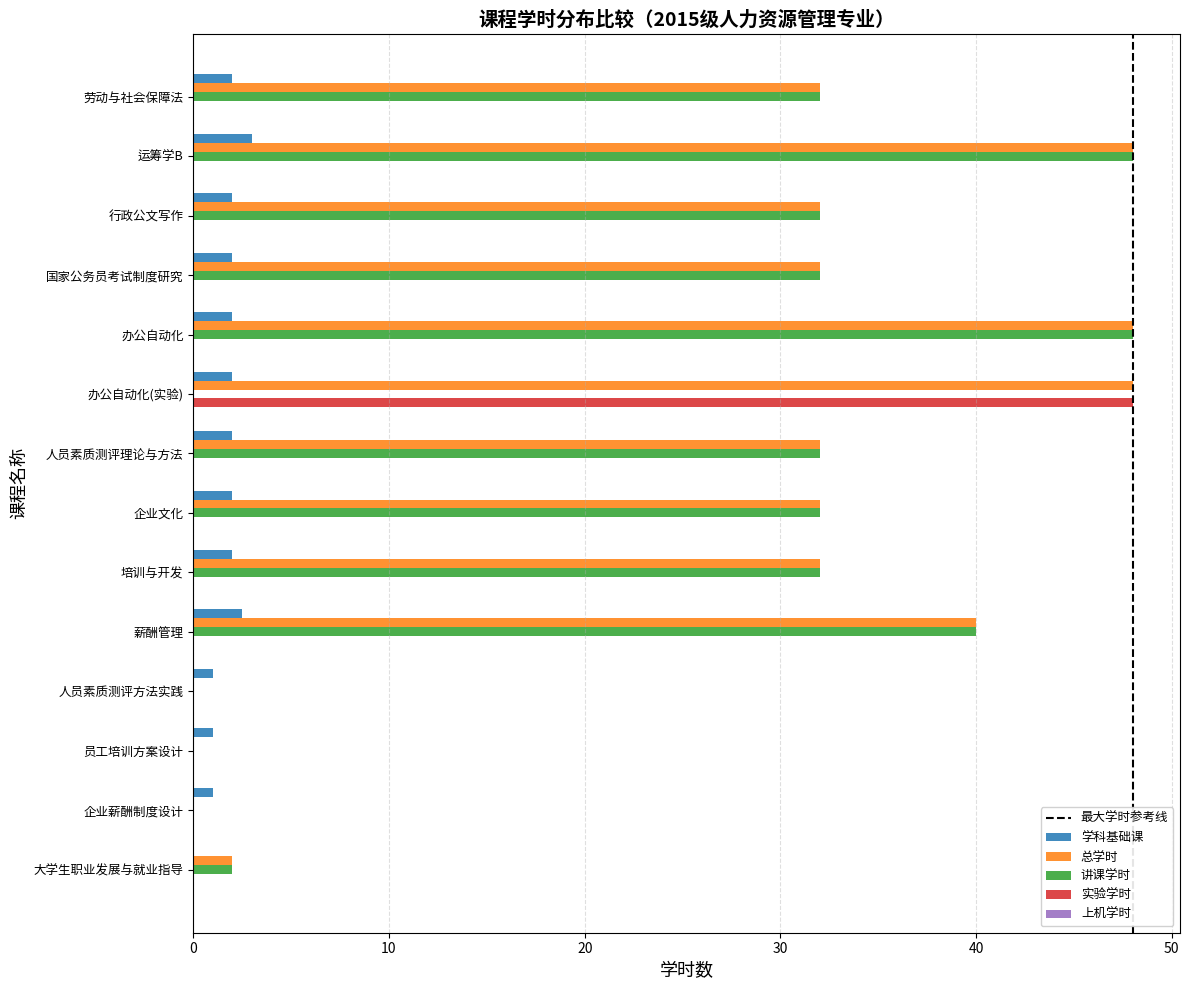

The value of 讲课学时 at 国家公务员考试制度研究 is 53.4. True or false?

False